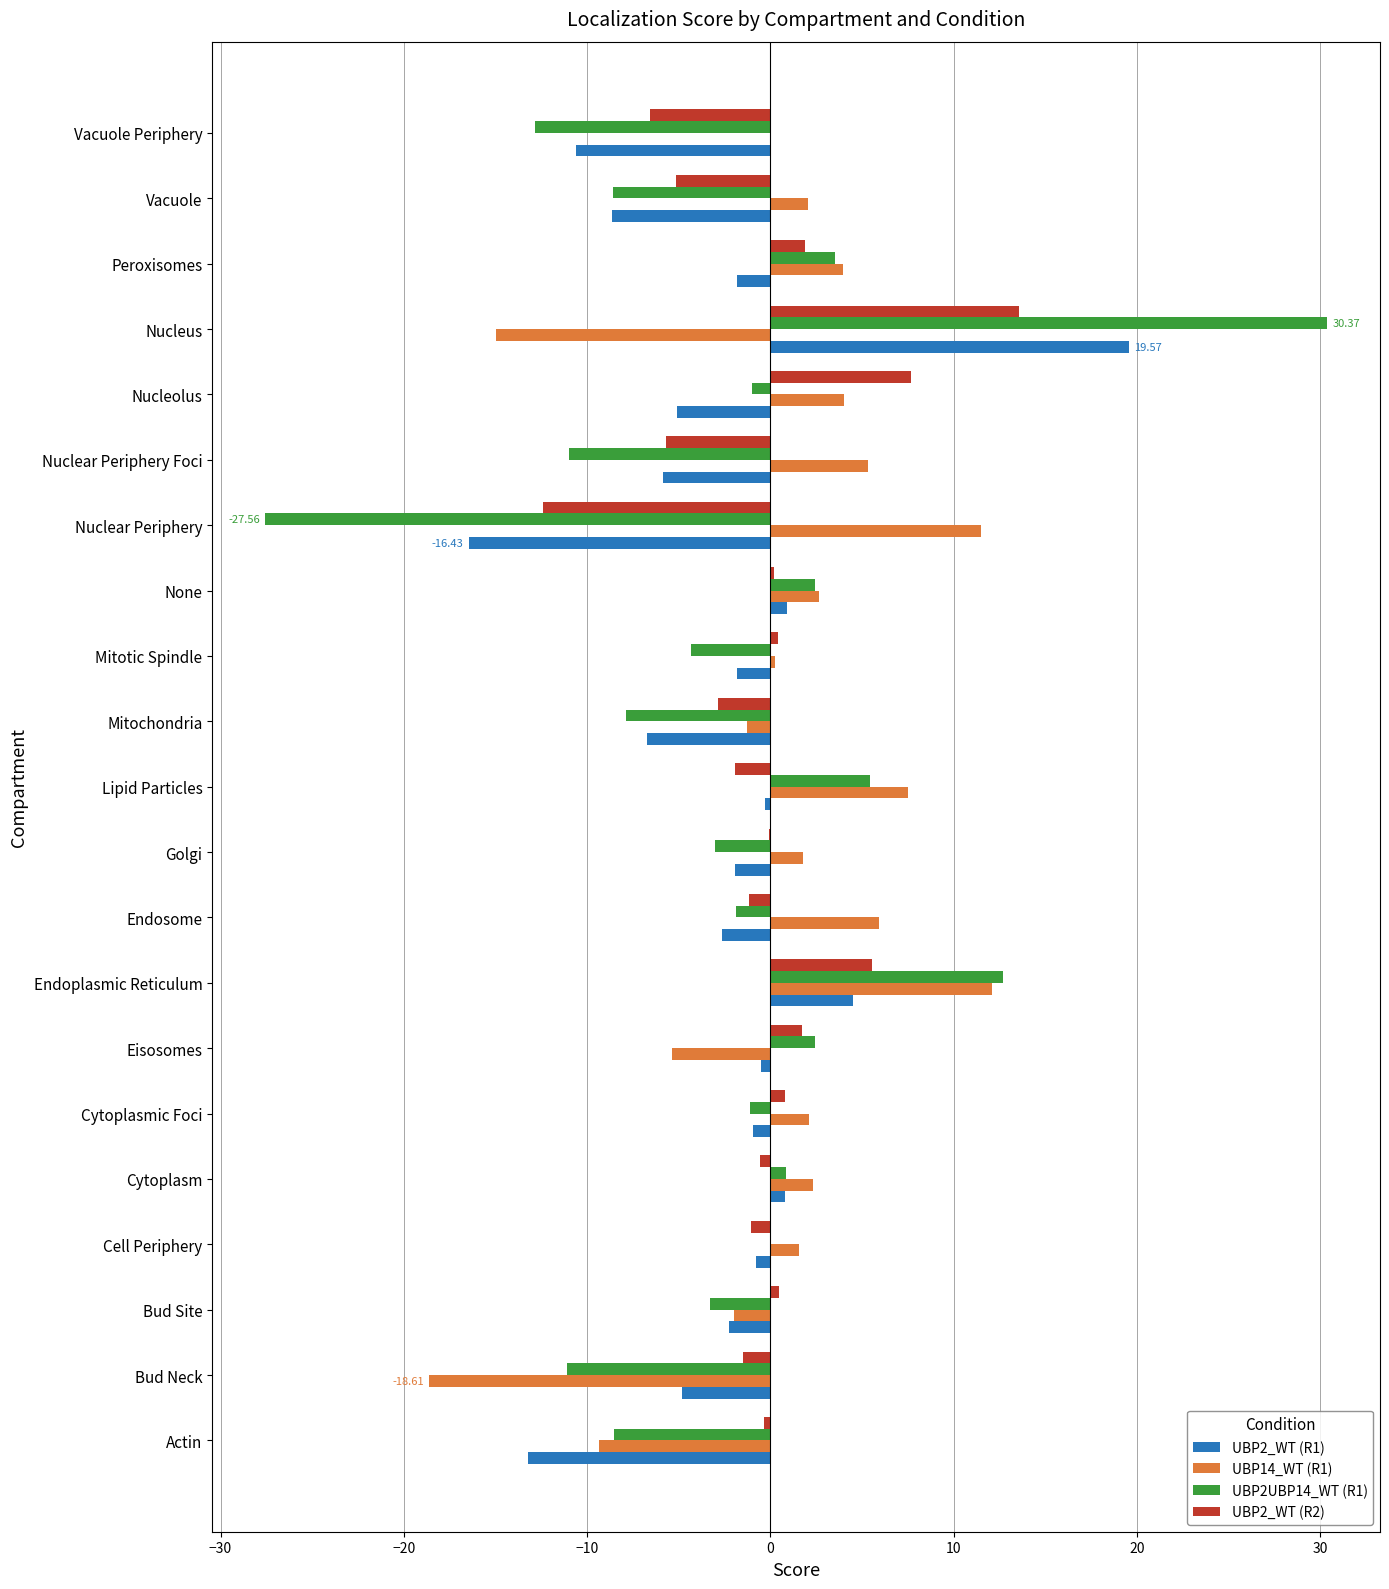

Which label corresponds to the largest value in the chart?

Nucleus